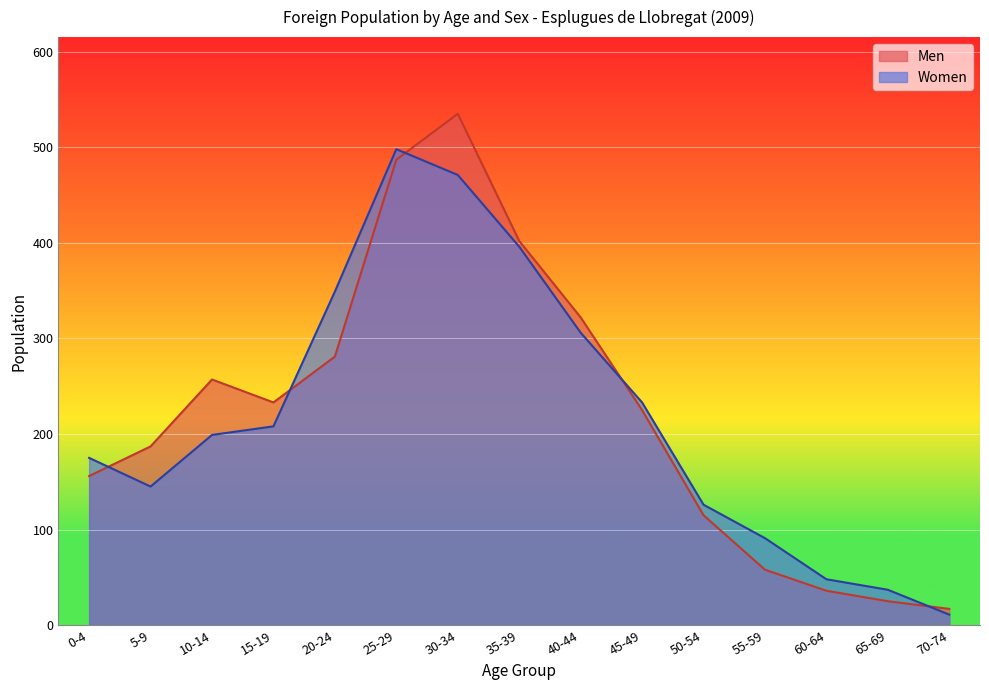

What is the sum of the Men values at 40-44 and 20-24?

603